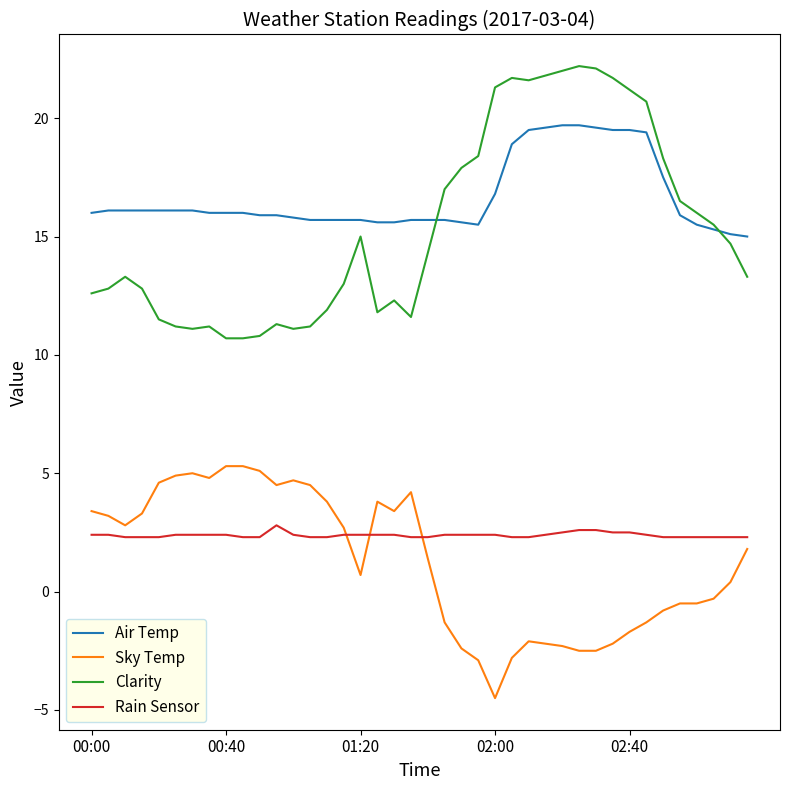

True or false: Sky Temp and Clarity intersect in this chart.

False